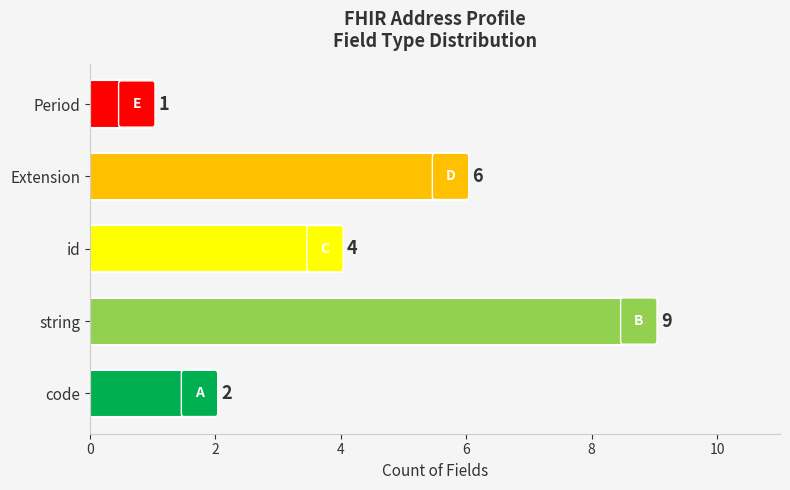

True or false: the data shows 9 at string.

True